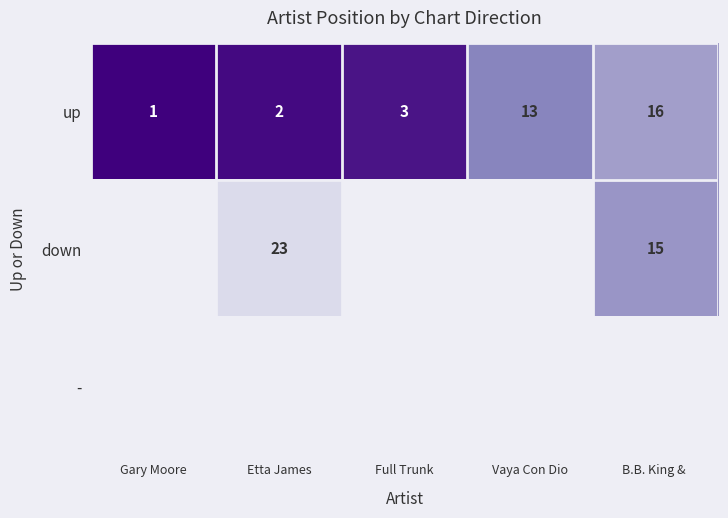

True or false: up has a value of 3 at Full Trunk.

True